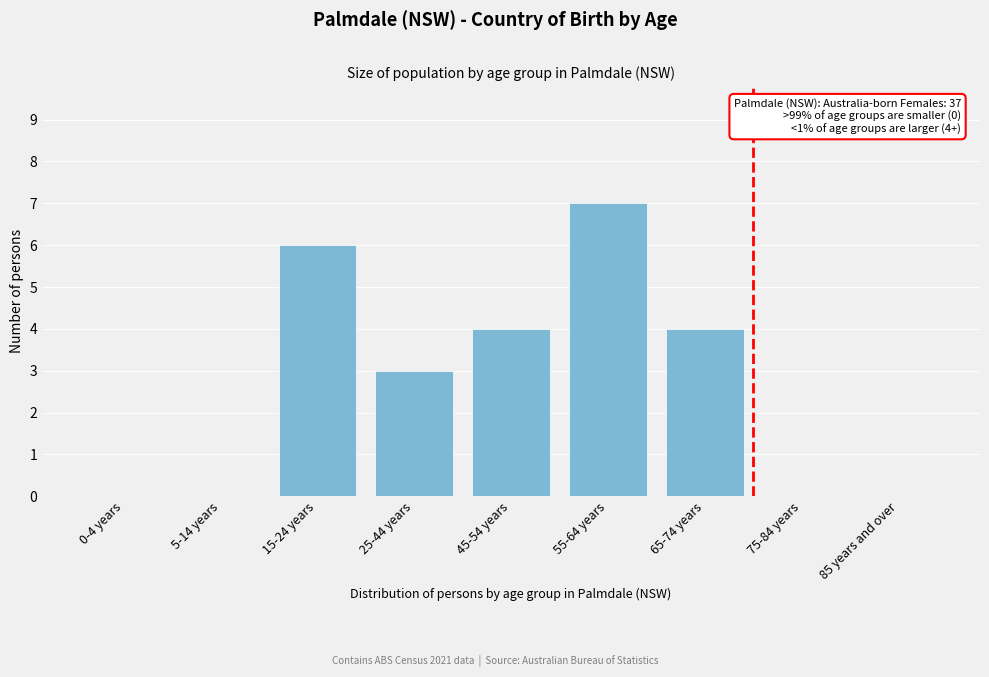

Reading right to left, what are all the values shown in this chart?

85 years and over=0	75-84 years=0	65-74 years=4	55-64 years=7	45-54 years=4	25-44 years=3	15-24 years=6	5-14 years=0	0-4 years=0